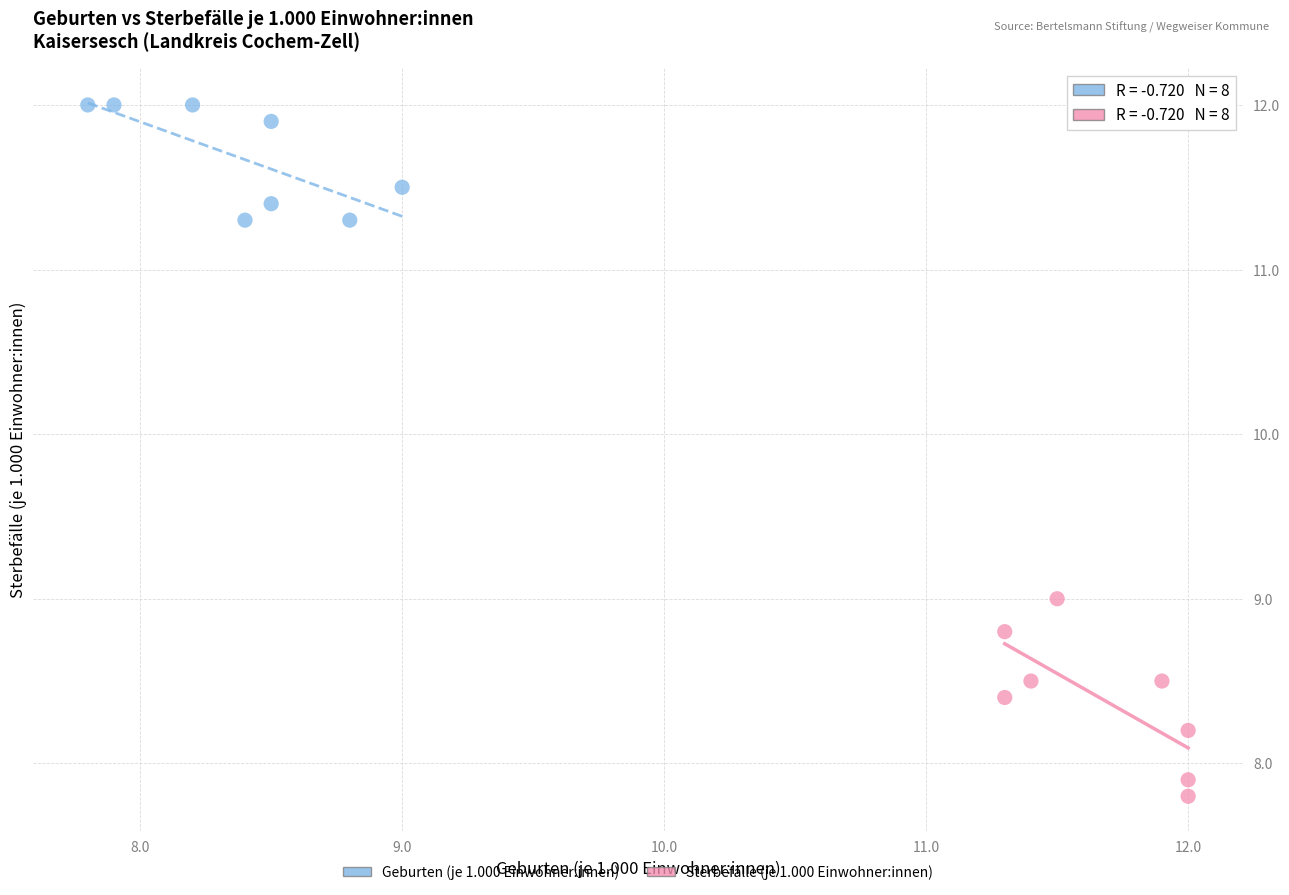

Which series contains the highest Y value?

Geburten (je 1.000 Einwohner:innen)